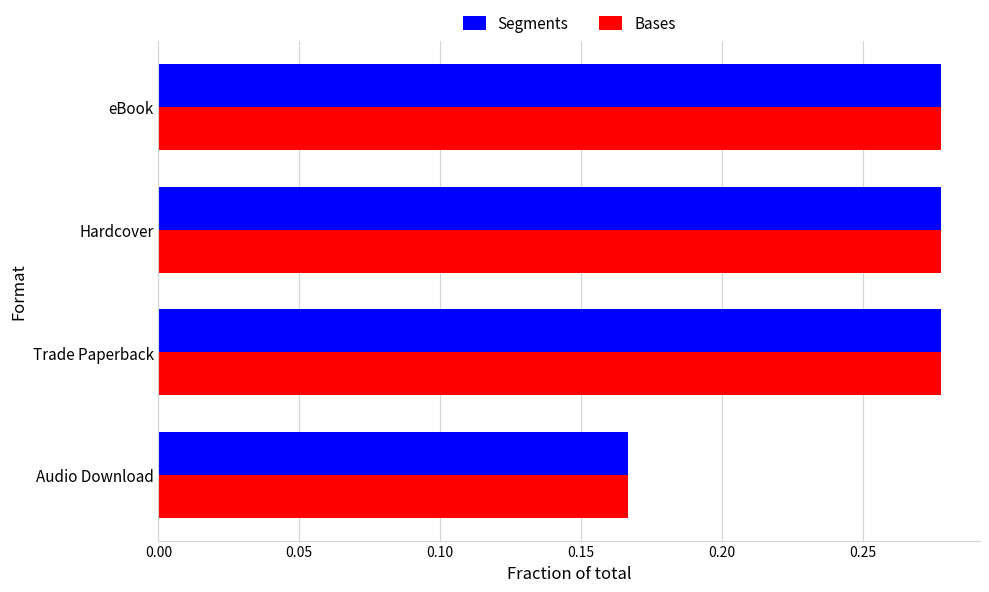

Which category has the lowest value in the Bases series?

Audio Download